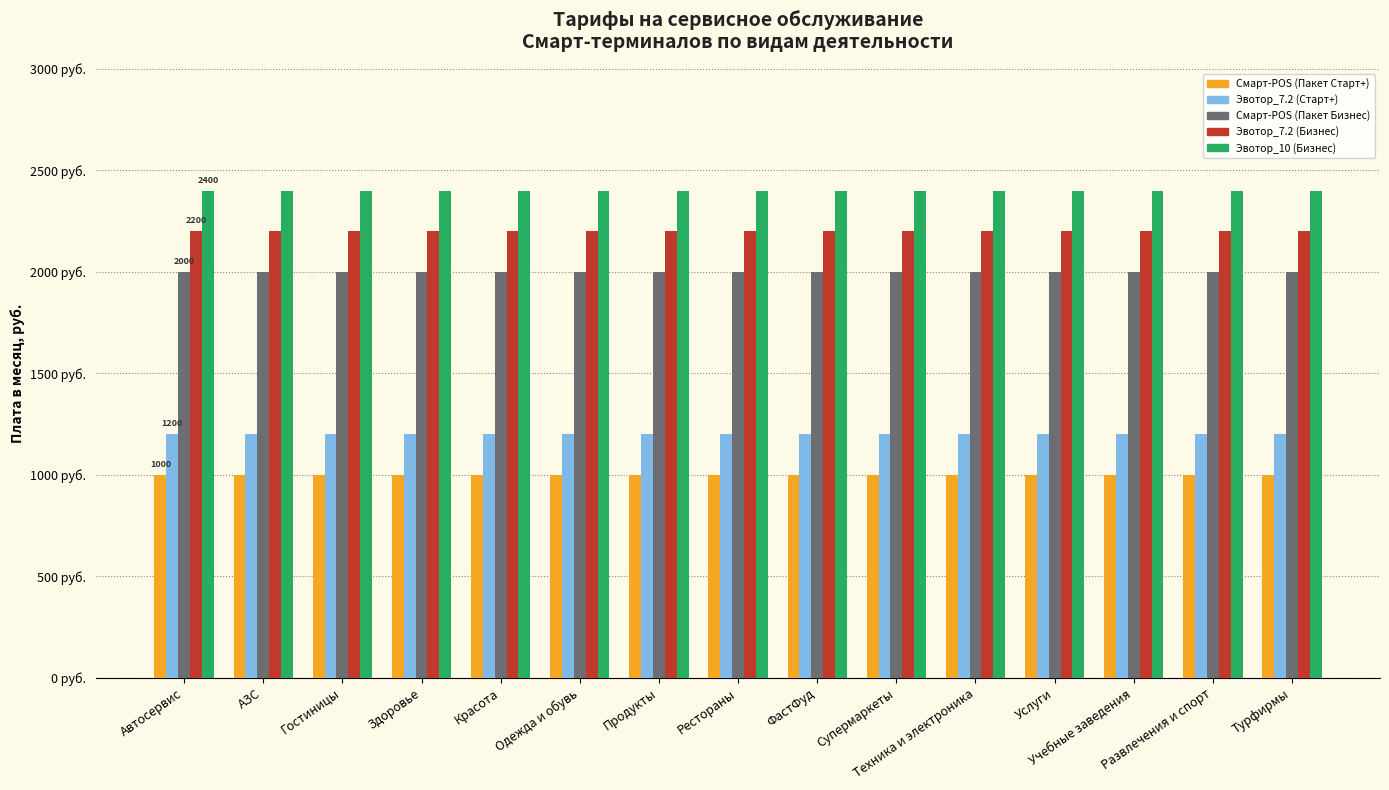

Which series has the largest total across all categories?

Эвотор_10 (Бизнес)